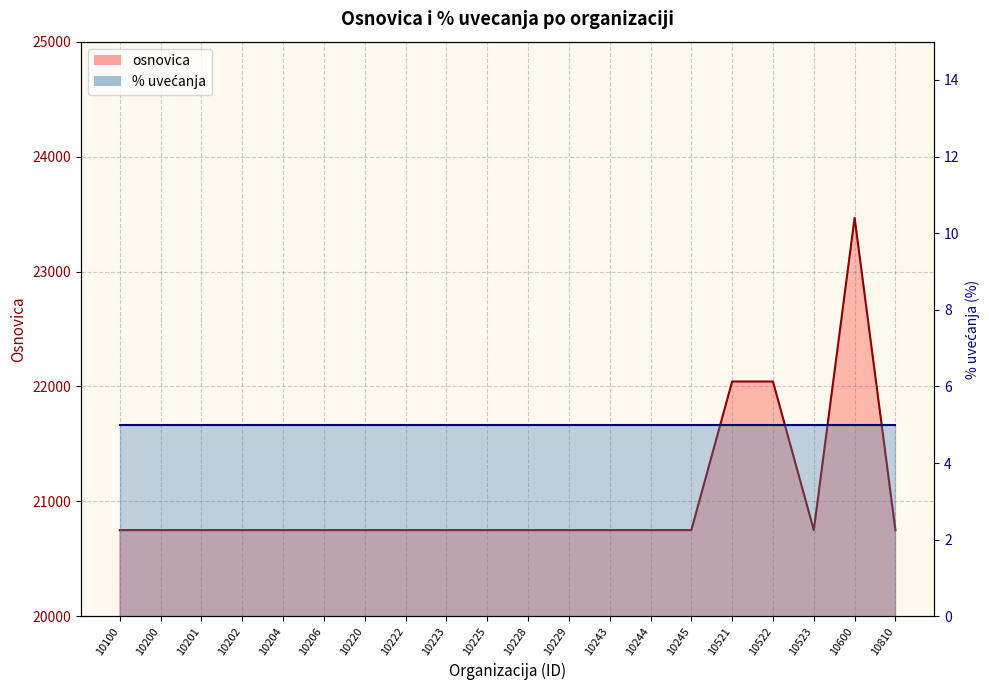

How many categories are shown in the chart?

20